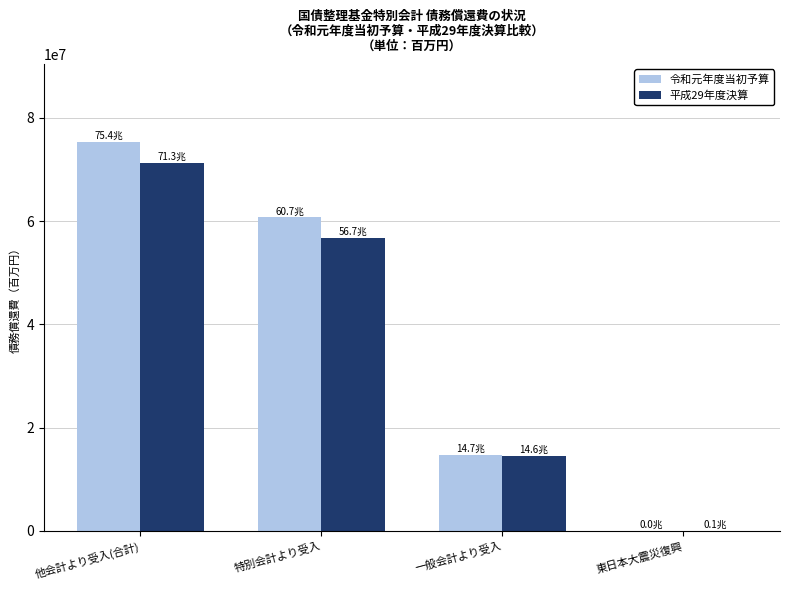

Is the value of 令和元年度当初予算 at 特別会計より受入 greater than the value of 平成29年度決算 at 他会計より受入(合計)?

No